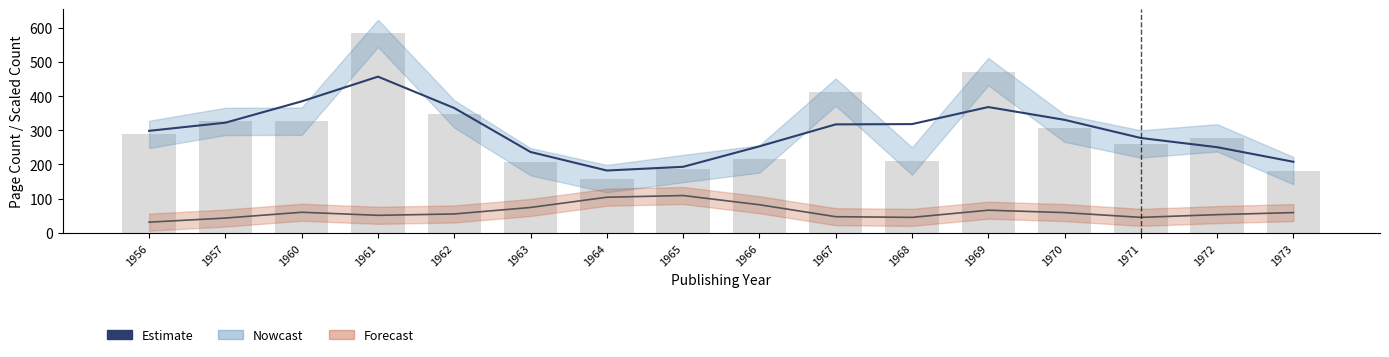

List the labels in order of value, largest first.

1961, 1960, 1969, 1962, 1970, 1957, 1968, 1967, 1956, 1971, 1966, 1972, 1963, 1973, 1965, 1964